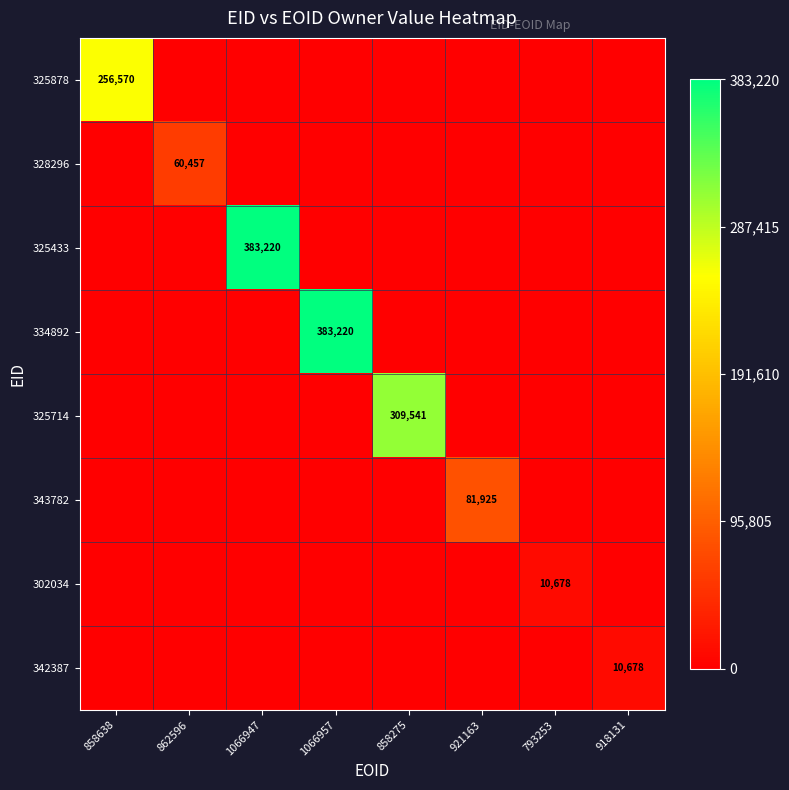

Which label corresponds to the smallest value in the chart?

862596